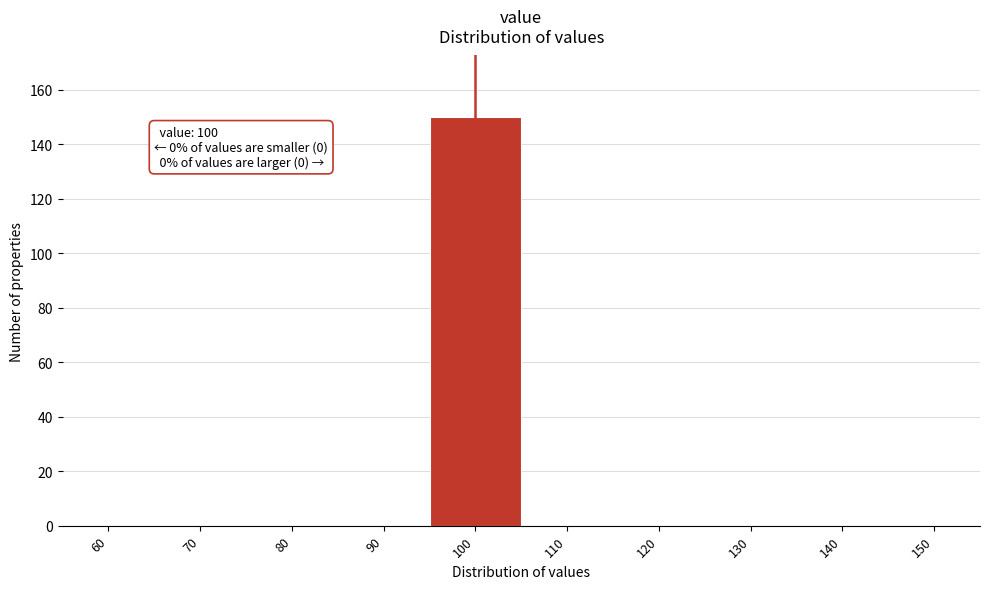

Which range on the x-axis has the tallest bar?

95 to 105